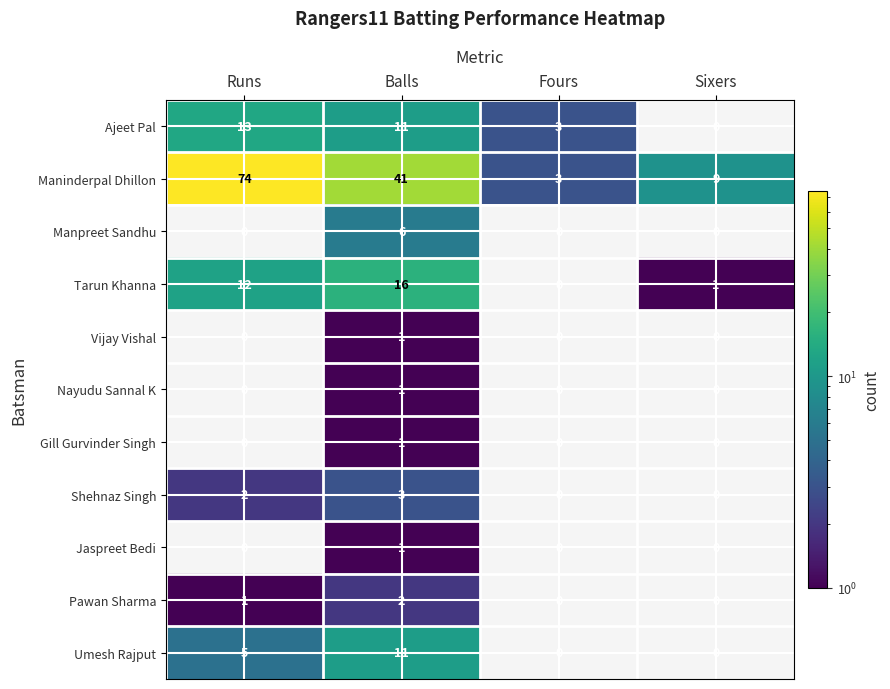

What is the difference between the highest and lowest values at Balls?

40